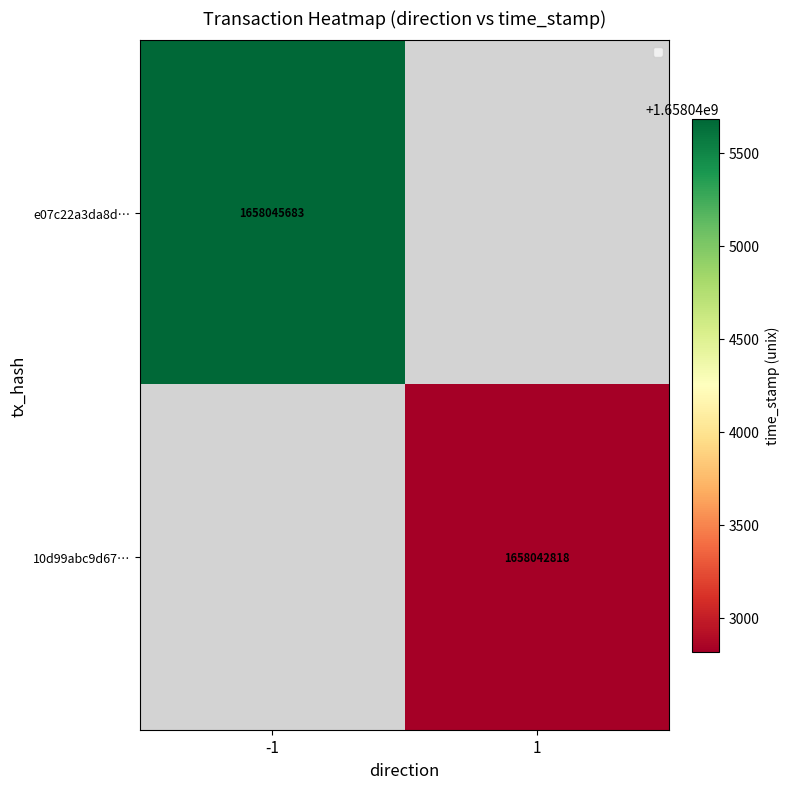

The 10d99abc9d67… series shows 477592782 at 1. True or false?

False